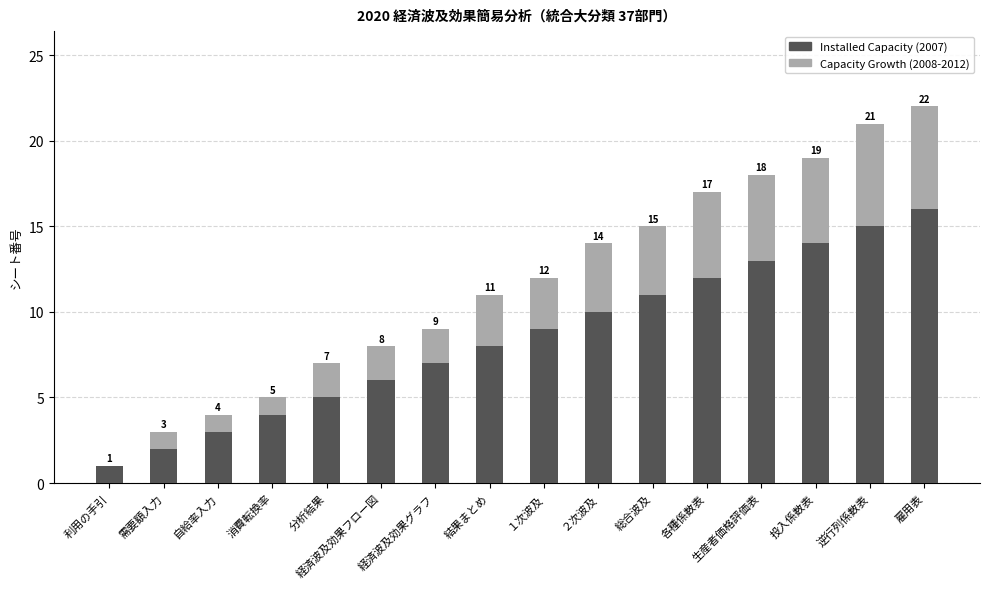

How many data points does each series have?

16